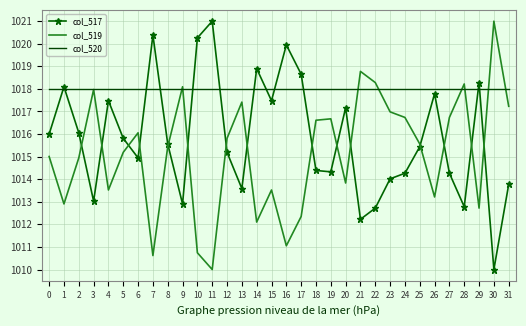

Is it true that col_519 equals 1015.4 at 8?

True